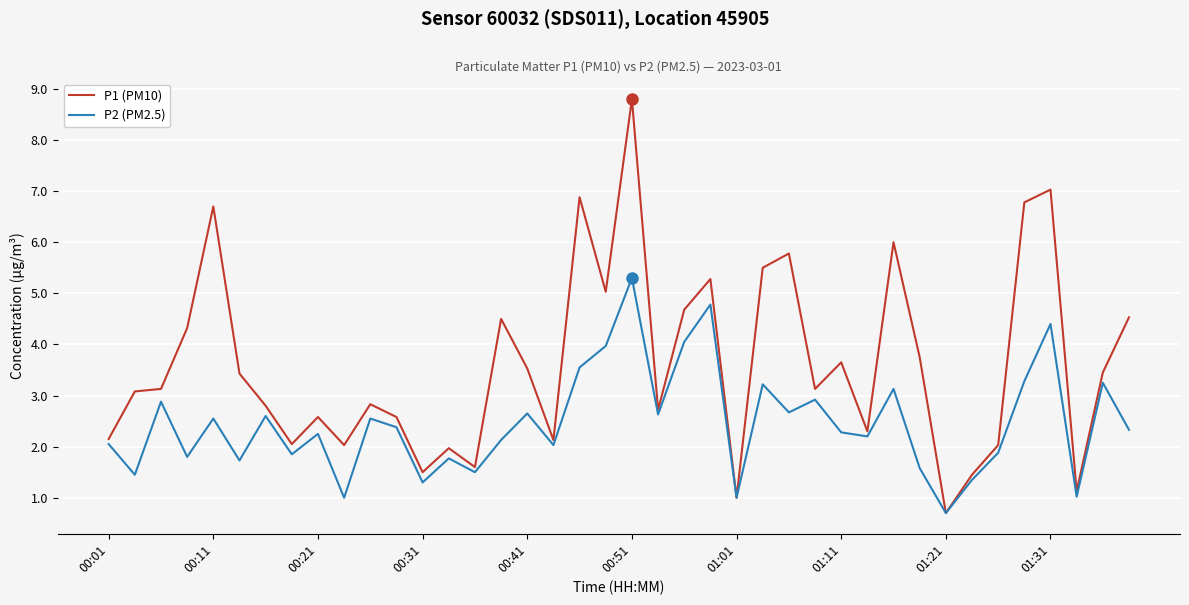

Which series has the largest total across all categories?

P1 (PM10)